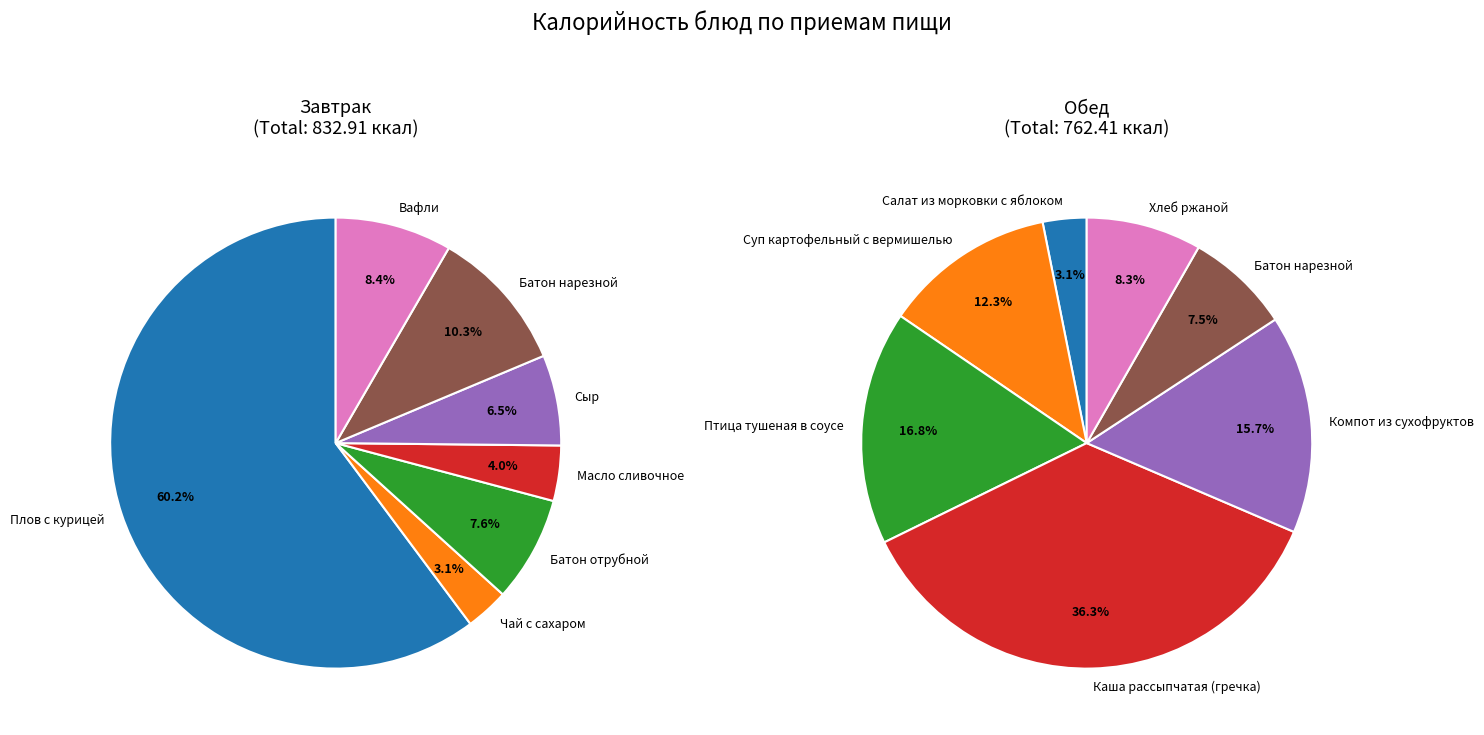

Is there a majority slice in this chart?

Yes